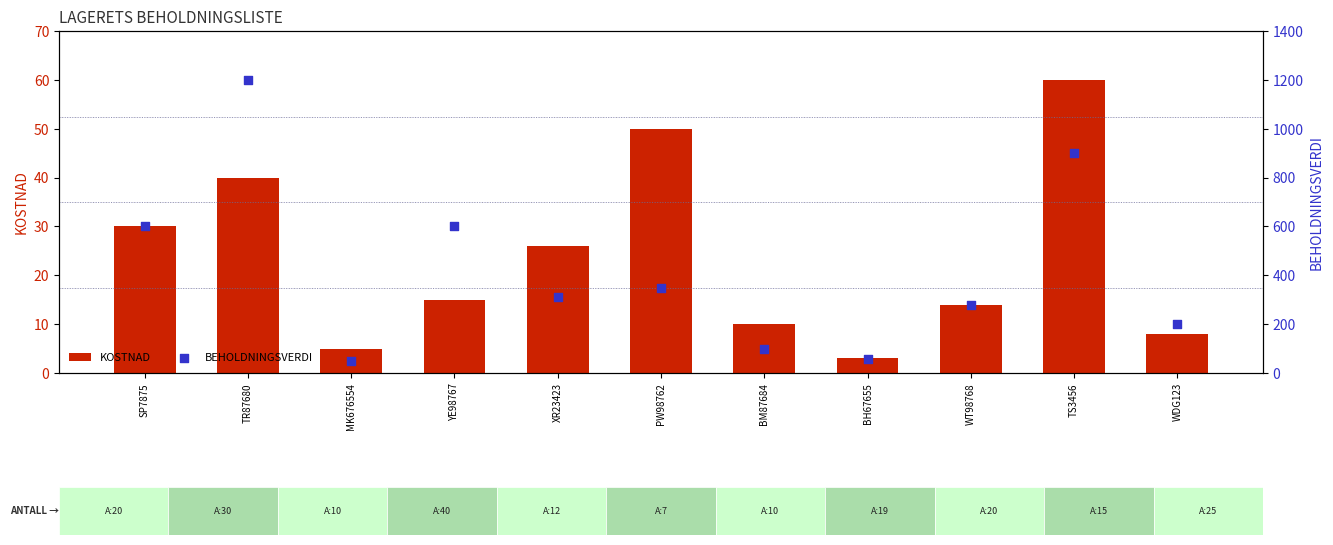

Which series contains the highest Y value?

BEHOLDNINGSVERDI